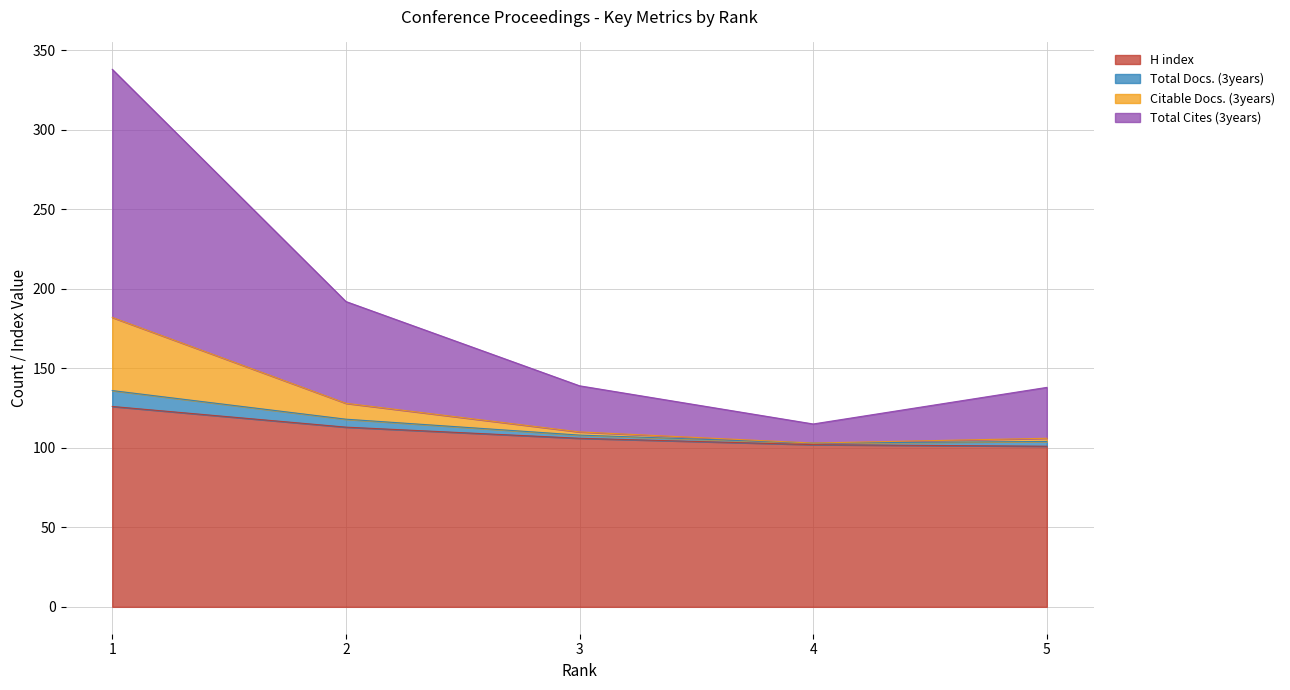

How many data points does each series have?

5